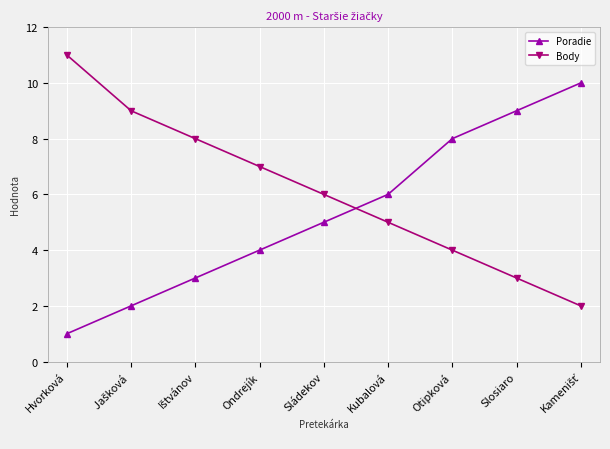

Count the number of categories in the chart.

9